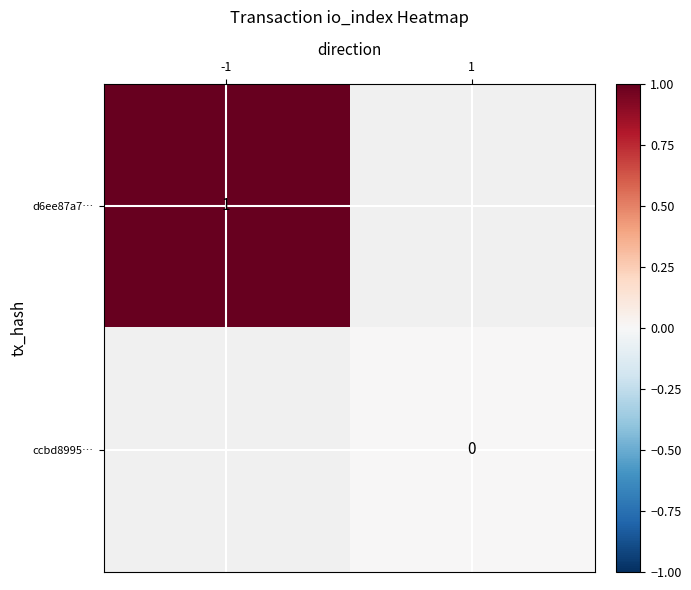

At which label does ccbd8995… reach its peak?

-1